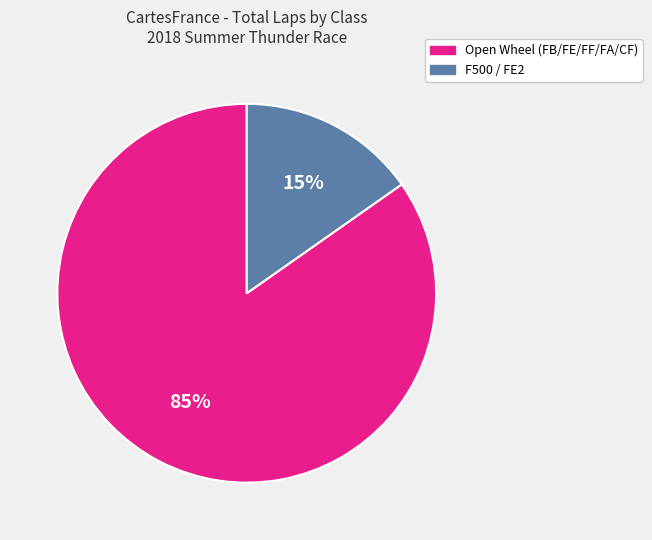

Count the number of slices in the pie.

2